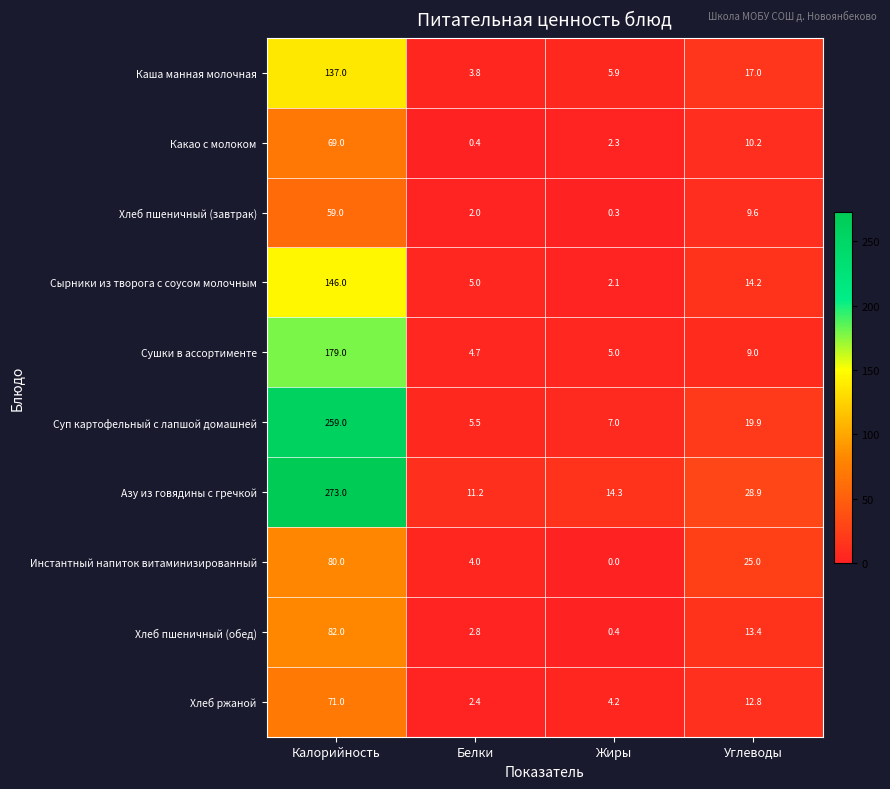

List the series in order of their peak value, highest first.

Азу из говядины с гречкой, Суп картофельный с лапшой домашней, Сушки в ассортименте, Сырники из творога с соусом молочным, Каша манная молочная, Хлеб пшеничный (обед), Инстантный напиток витаминизированный, Хлеб ржаной, Какао с молоком, Хлеб пшеничный (завтрак)